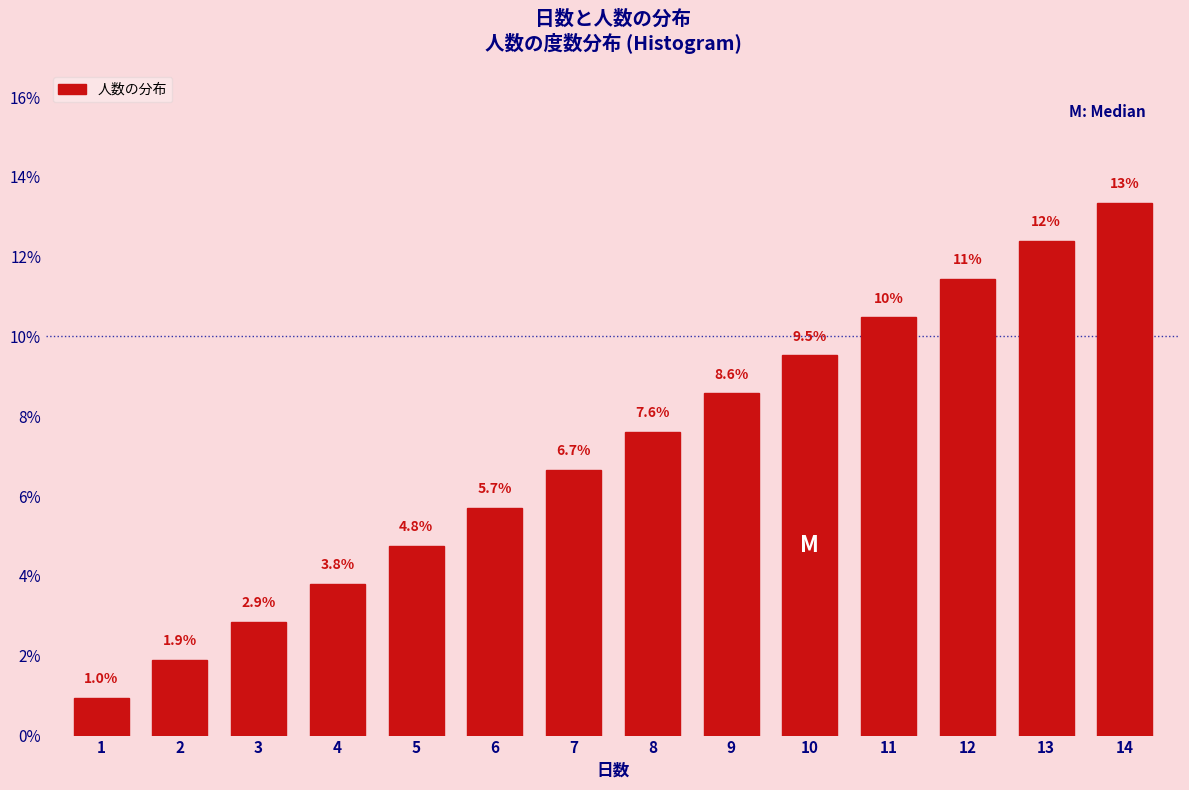

Reading left to right, list all the values displayed in this chart.

1=1.0	2=1.9	3=2.9	4=3.8	5=4.8	6=5.7	7=6.7	8=7.6	9=8.6	10=9.5	11=10.5	12=11.4	13=12.4	14=13.3